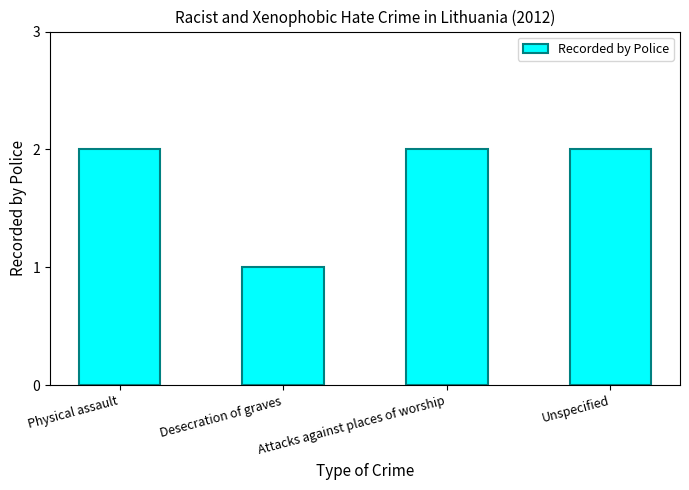

What is the change in value from Desecration of graves to Attacks against places of worship?

+1